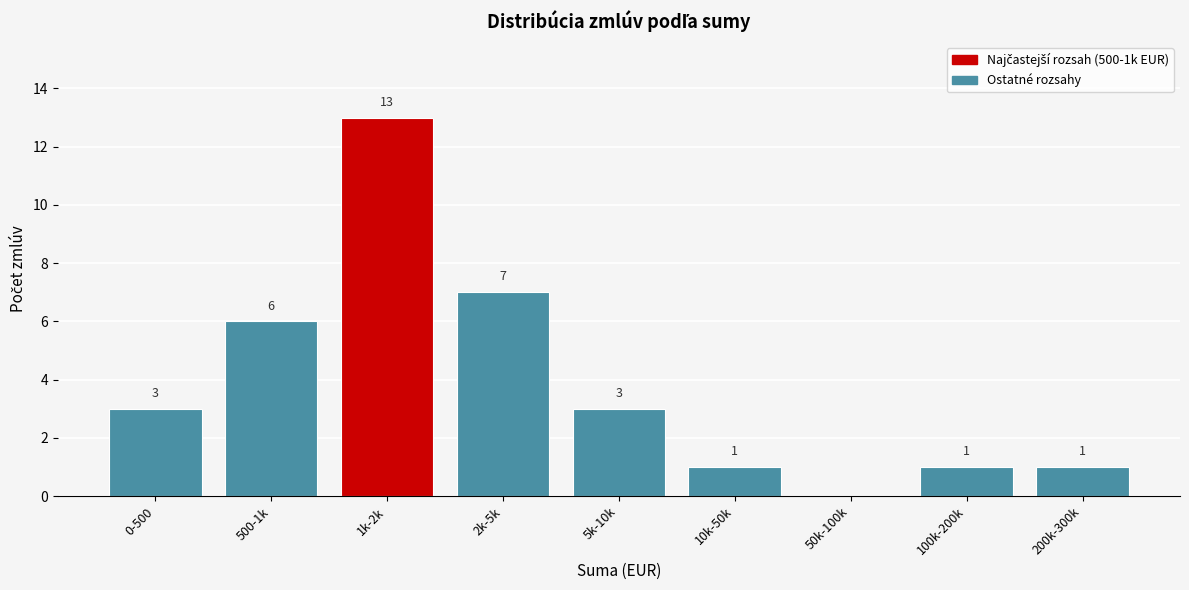

Reading left to right, extract all data points from this chart.

0-500=3	500-1k=6	1k-2k=13	2k-5k=7	5k-10k=3	10k-50k=1	50k-100k=0	100k-200k=1	200k-300k=1